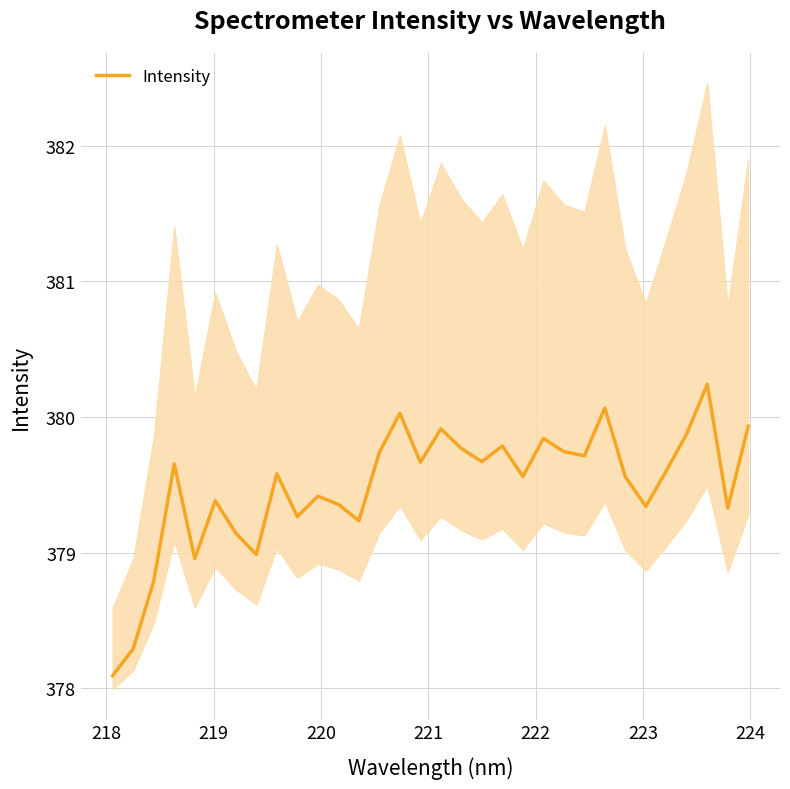

What is the highest value of the Intensity series?

380.2